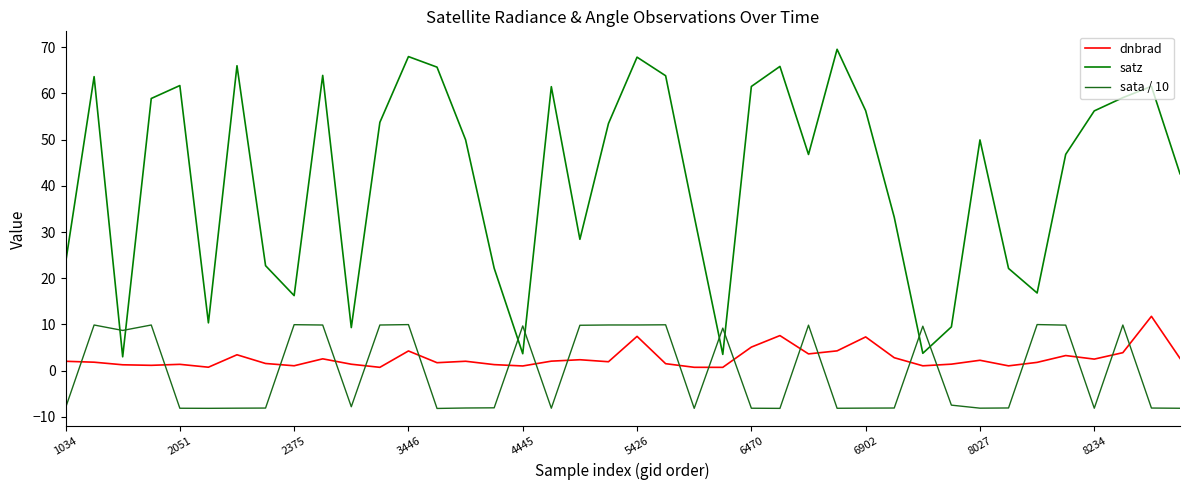

What is the difference between the maximum and minimum values in the dnbrad series?

11.0